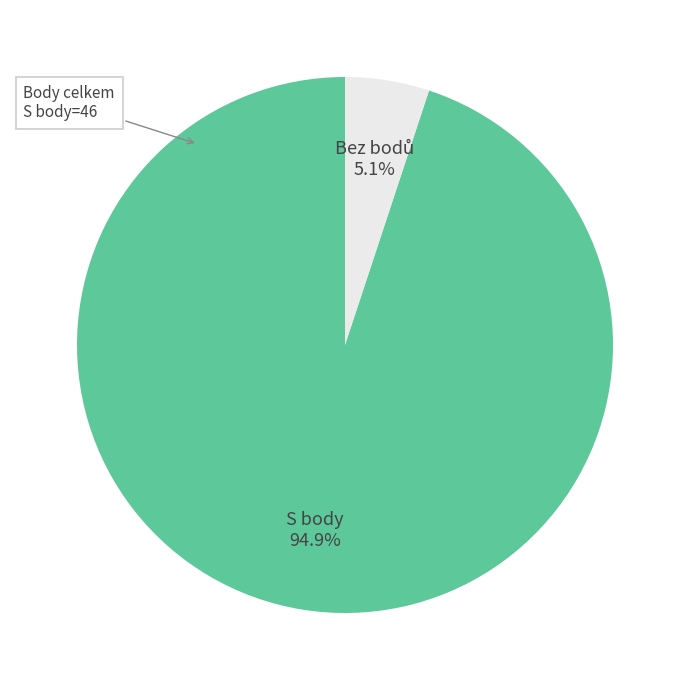

Is there any slice that represents more than half of the pie?

Yes